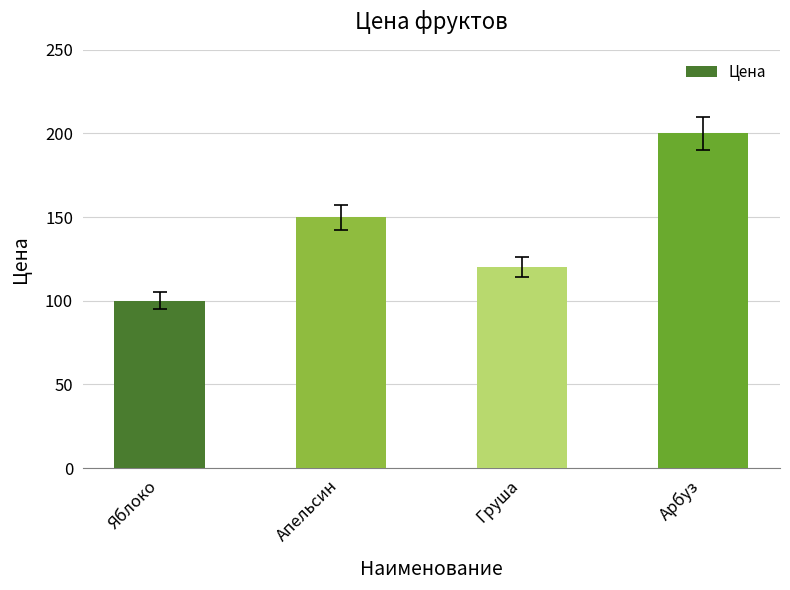

Where is the data nearest to the value 150?

Апельсин